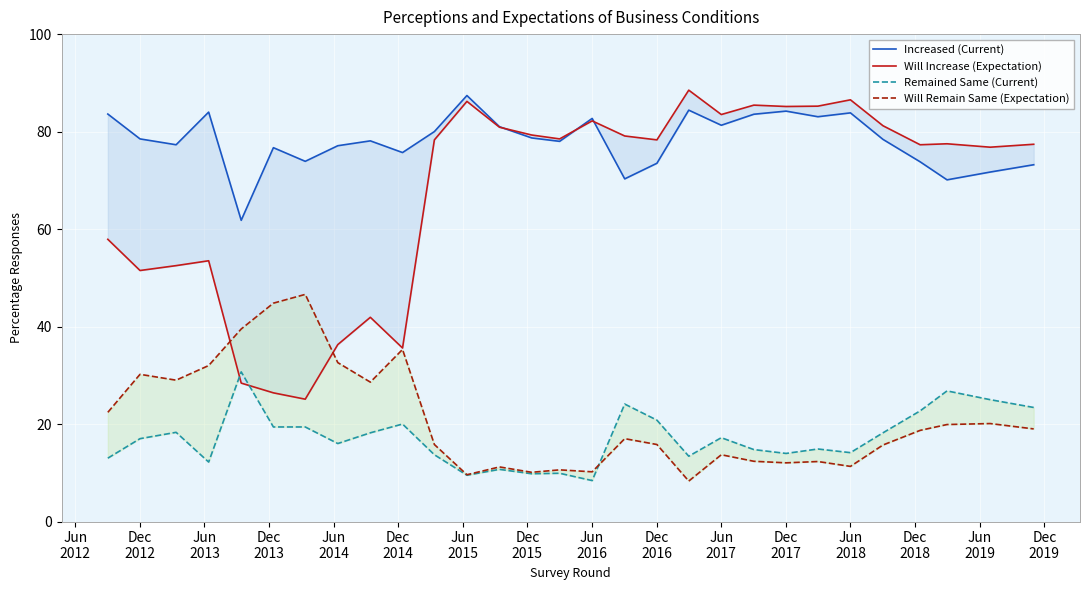

How many data points in Remained Same (Current) are less than 17?

14